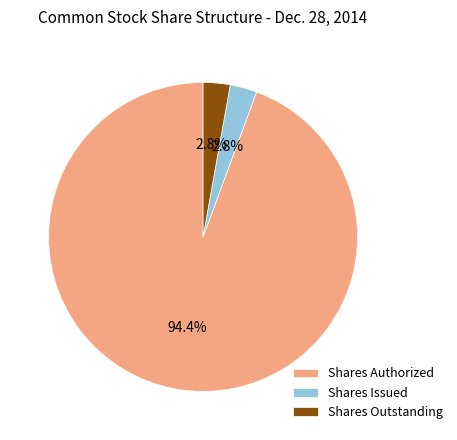

To the nearest percent, what is the average slice percentage?

33%